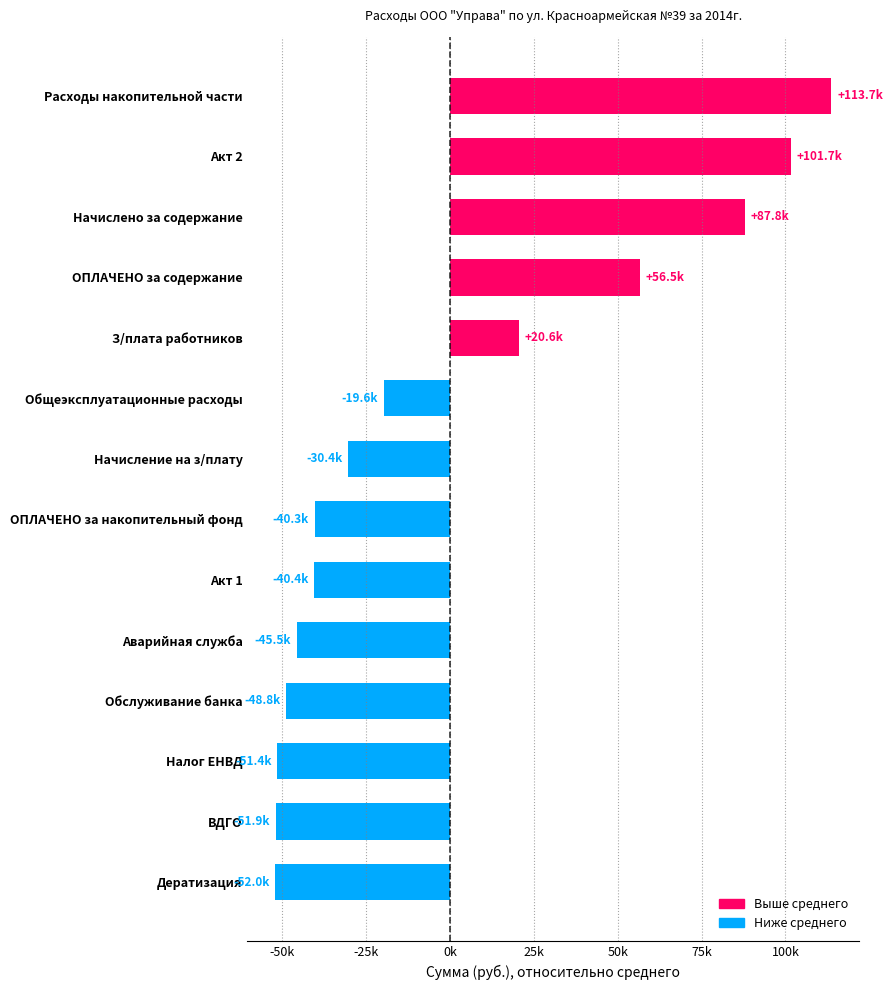

Where is the data nearest to the value 30856?

З/плата работников